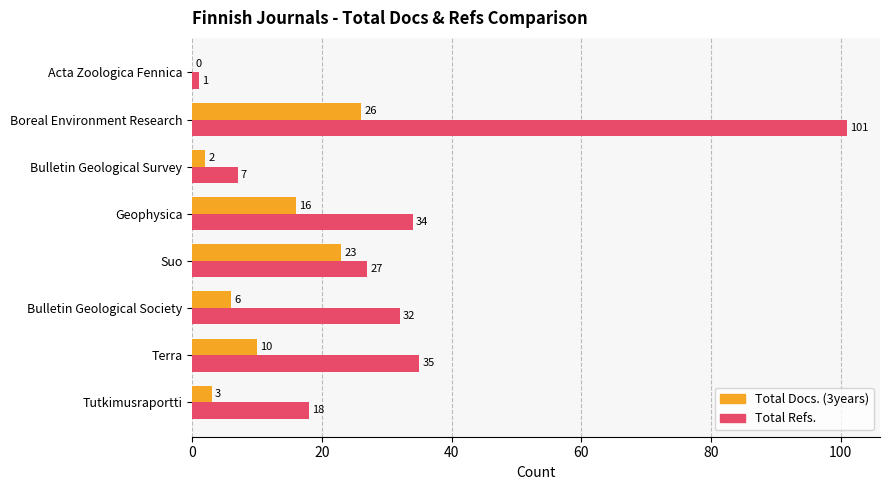

Which series has the widest spread of values?

Total Refs.